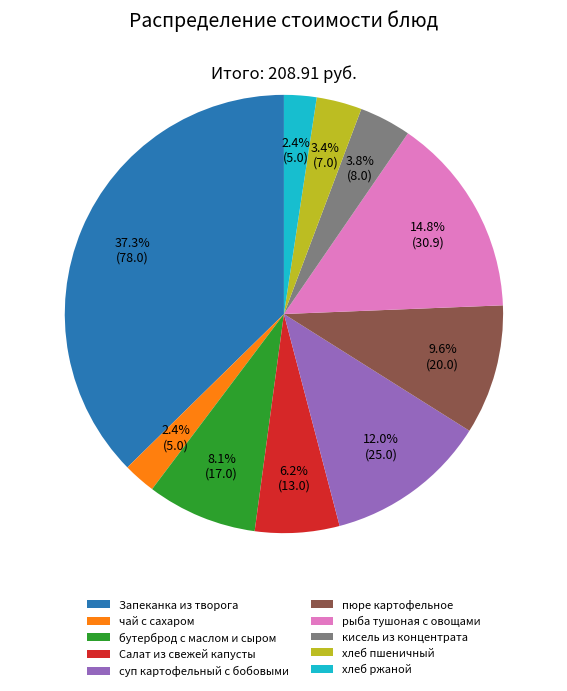

Which slice is the largest?

Запеканка из творога